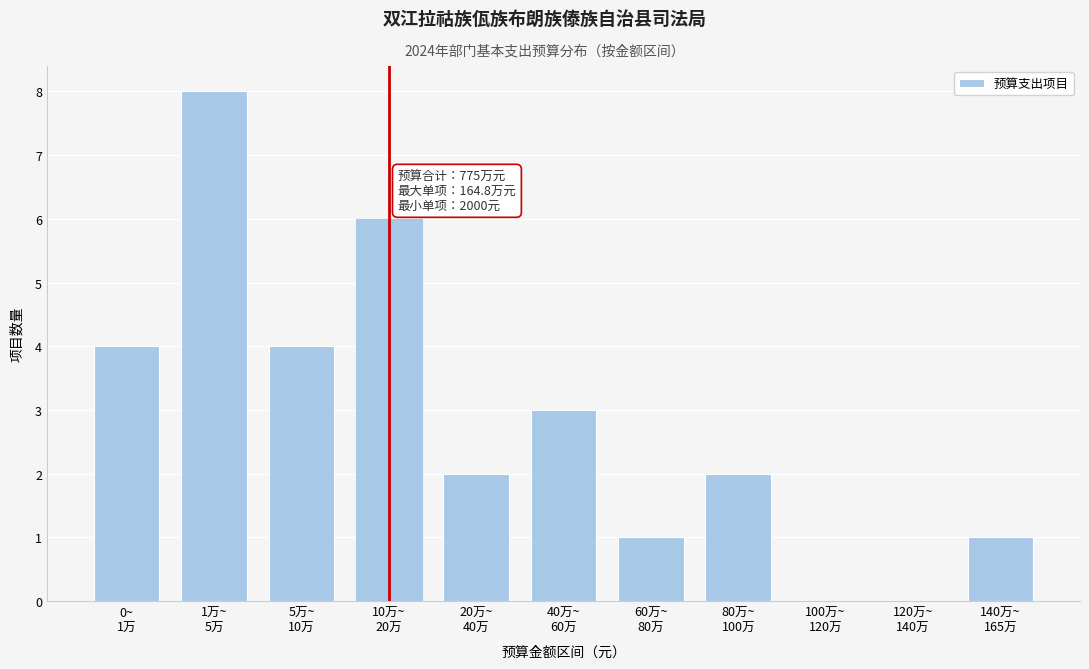

What is the greatest value displayed?

8